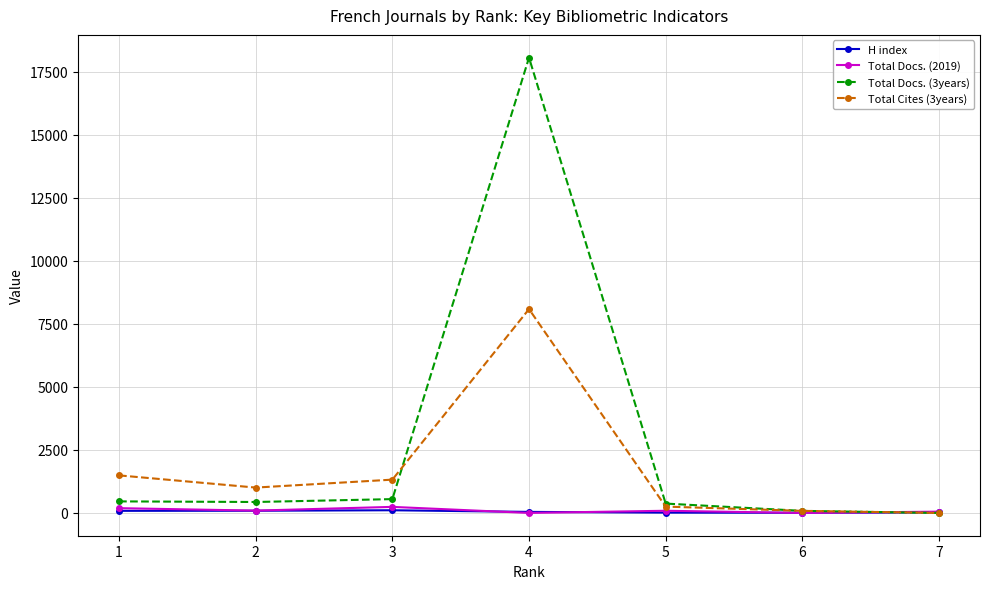

Which series has the largest range (max minus min)?

Total Docs. (3years)